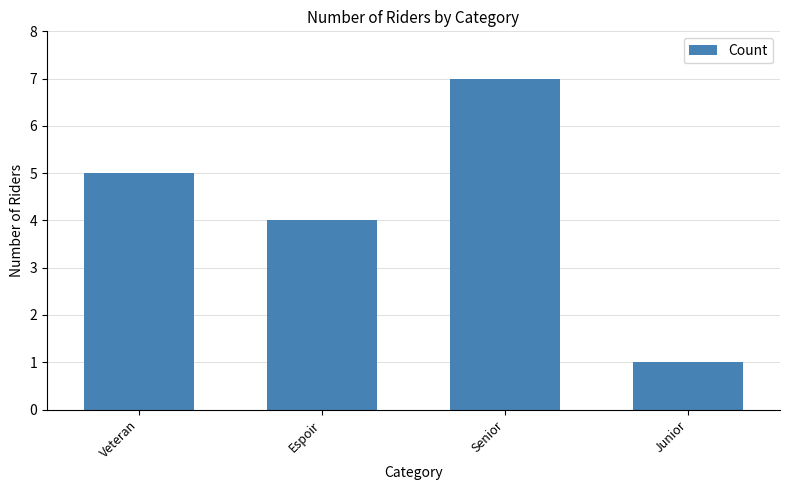

What is the difference between the maximum and minimum values?

6